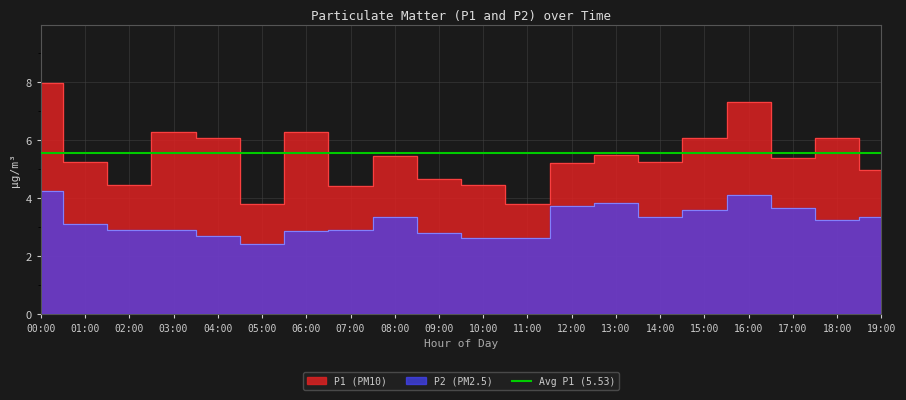

What is the sum of all P2 values?

64.0